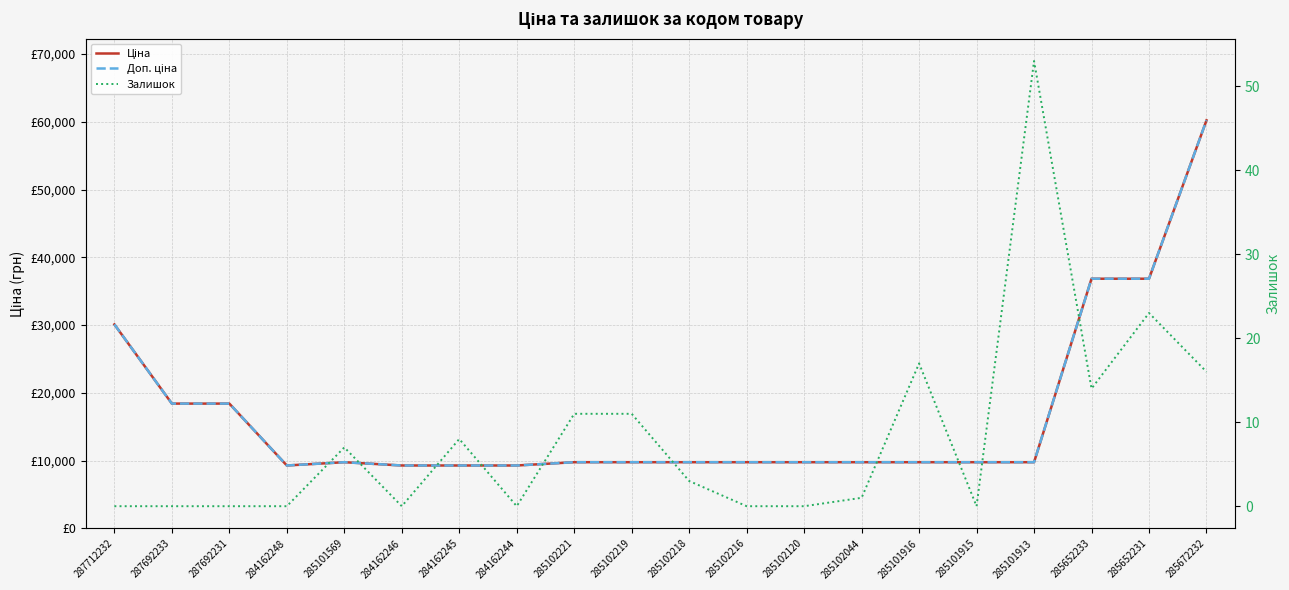

What position from the right is 285102120?

8